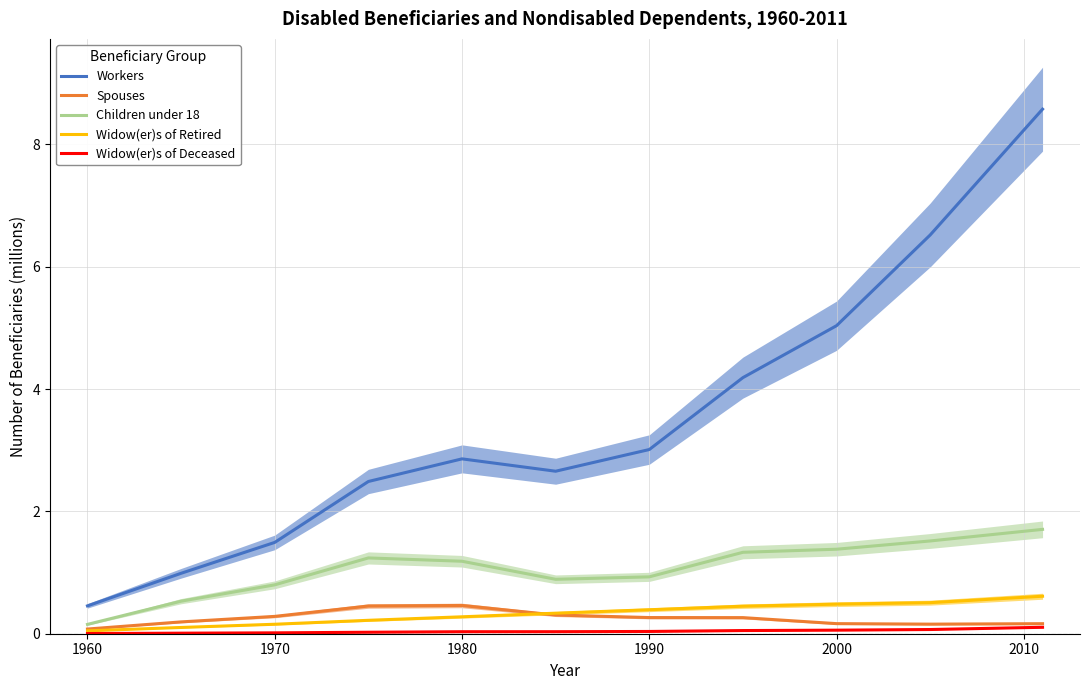

What is the average value of the Widow(er)s of Retired series?

0.3